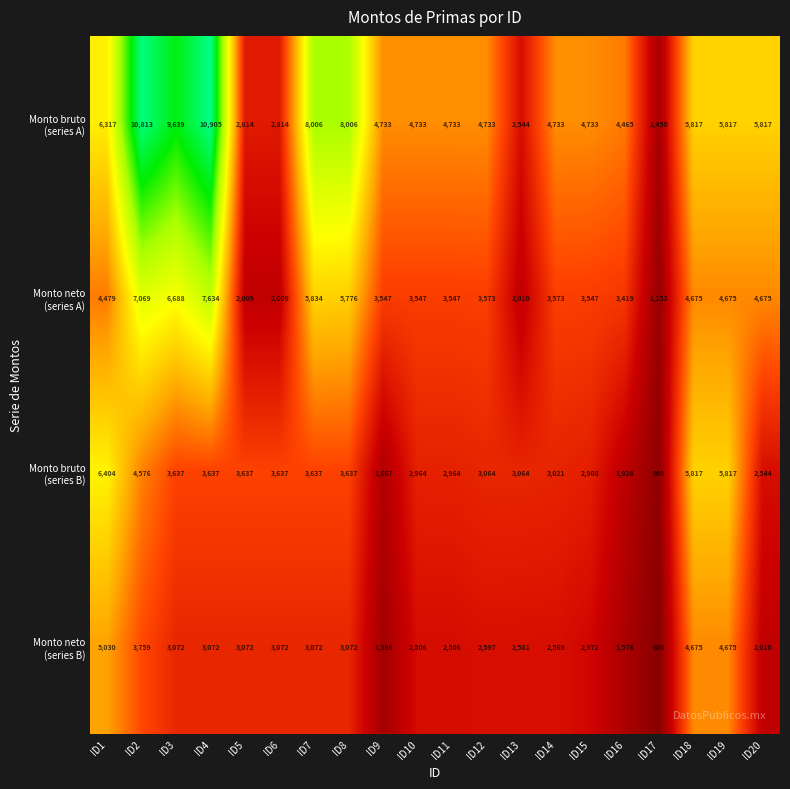

At which category is the sum across all series the highest?

ID2